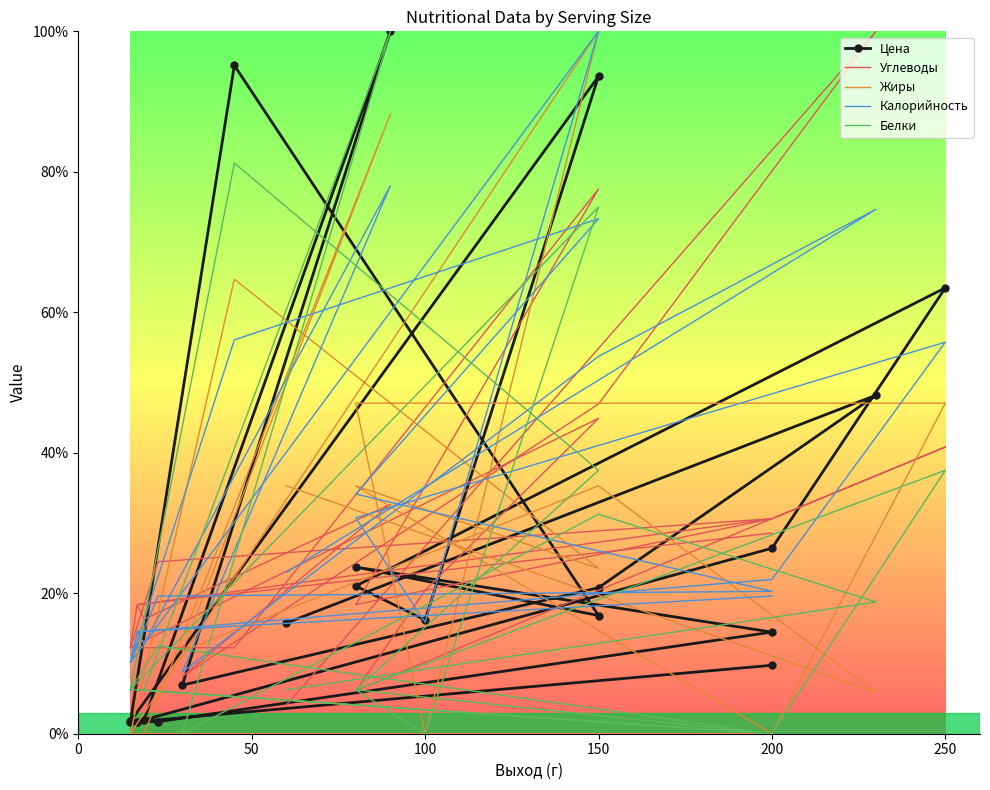

What is the minimum value for Калорийность?

8.8